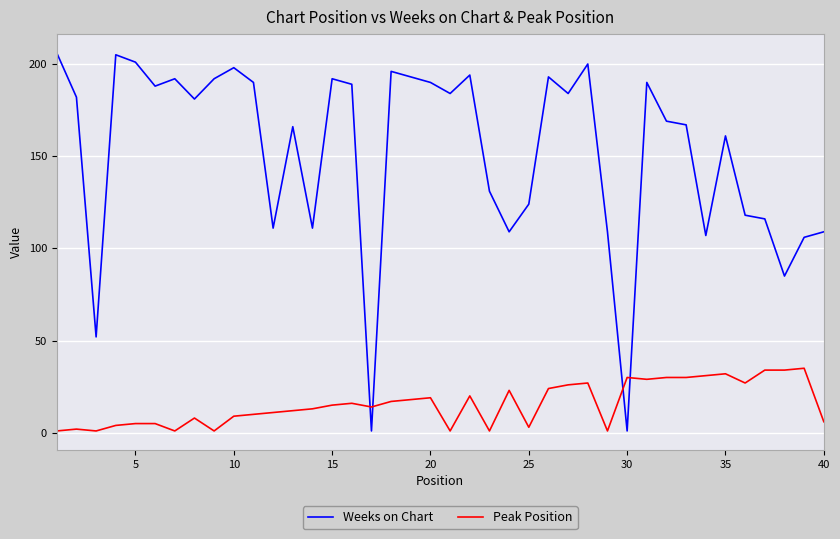

Rank the series by their maximum value, from highest to lowest.

Weeks on Chart, Peak Position